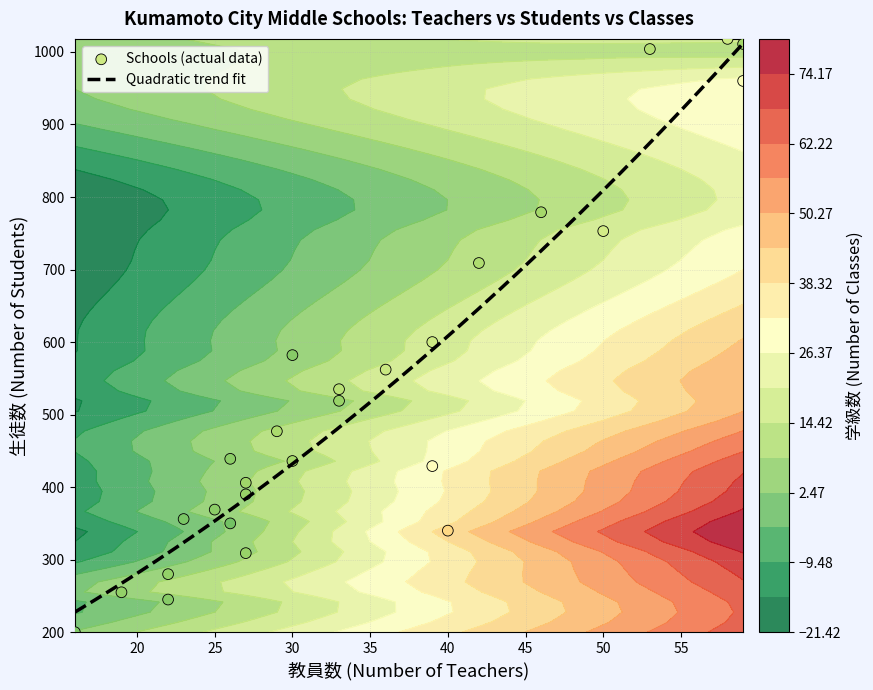

What is the minimum value for Quadratic trend fit?

227.6